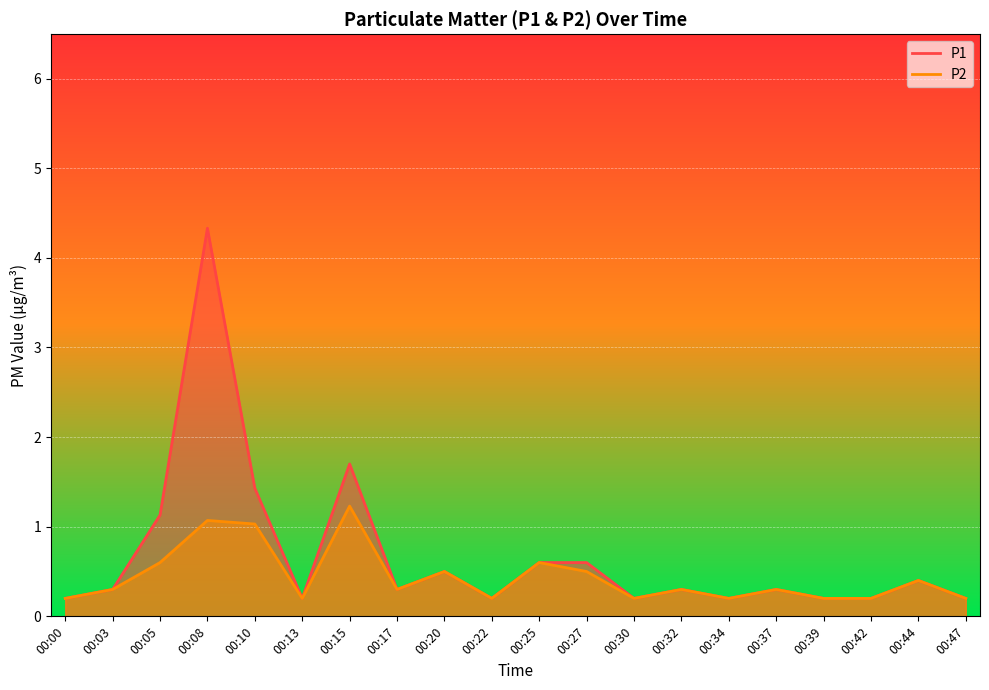

True or false: P1 and P2 intersect in this chart.

False